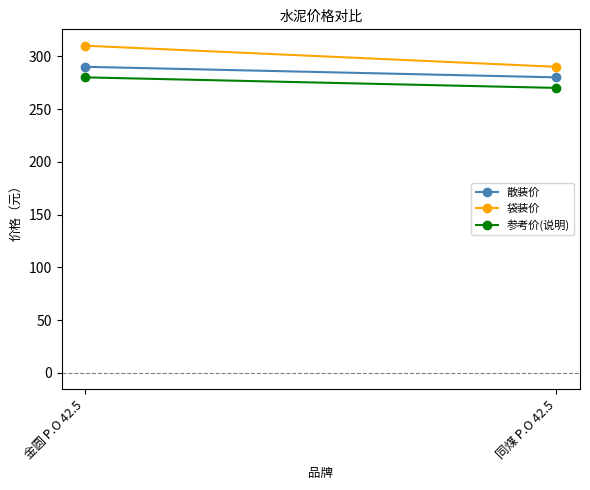

What is the label of the 2nd point from the left?

同煤 P.O 42.5